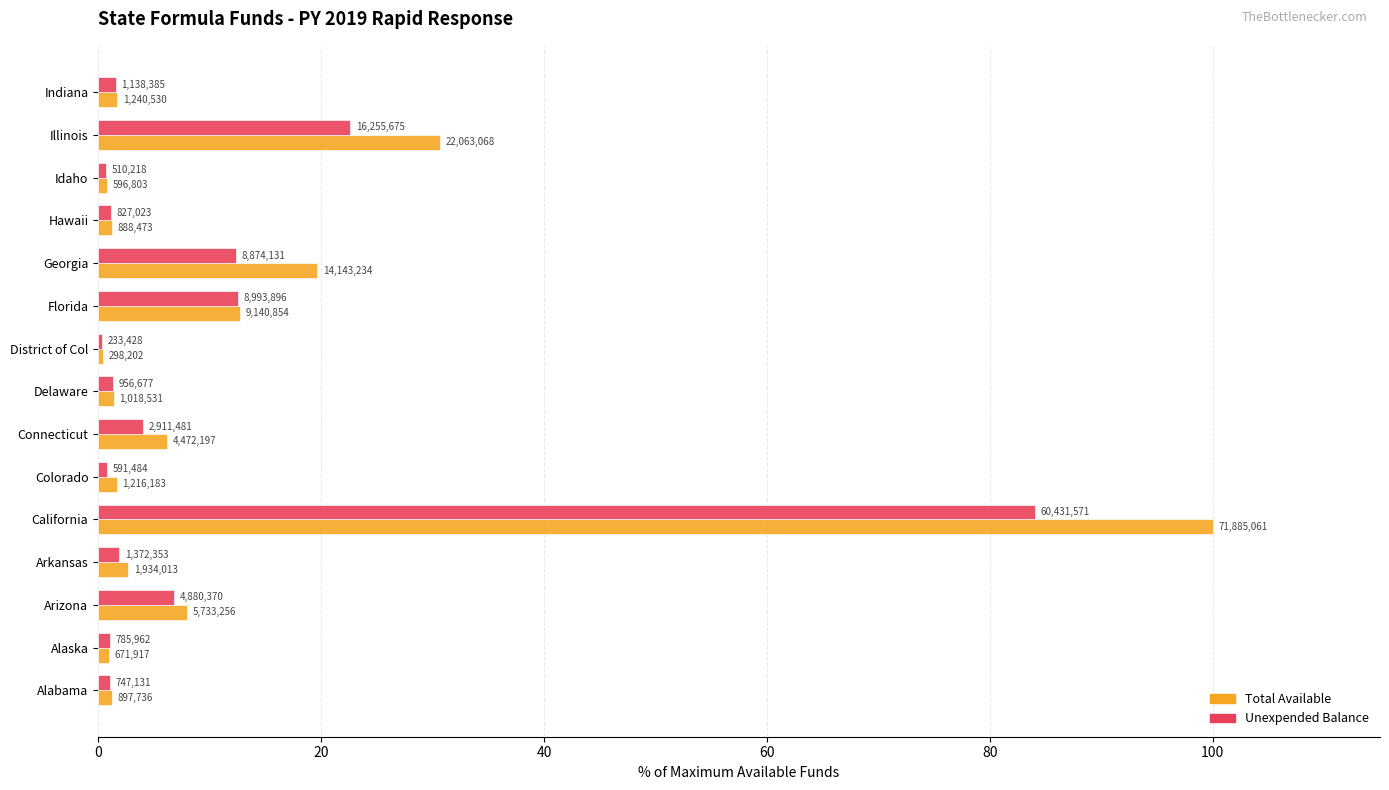

What are all the series names shown in the legend?

Total Available, Unexpended Balance